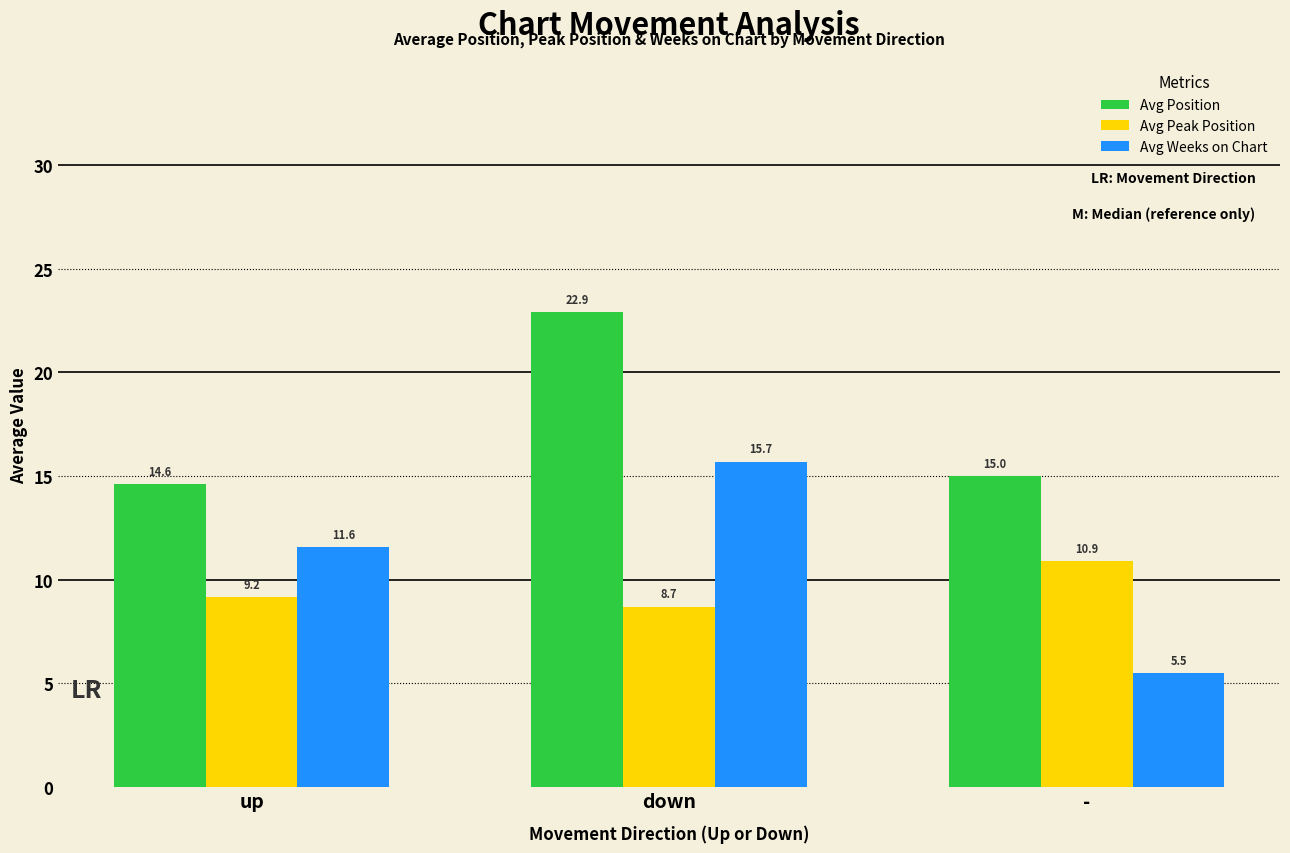

The value of Avg Weeks on Chart at up is 11.6. True or false?

True